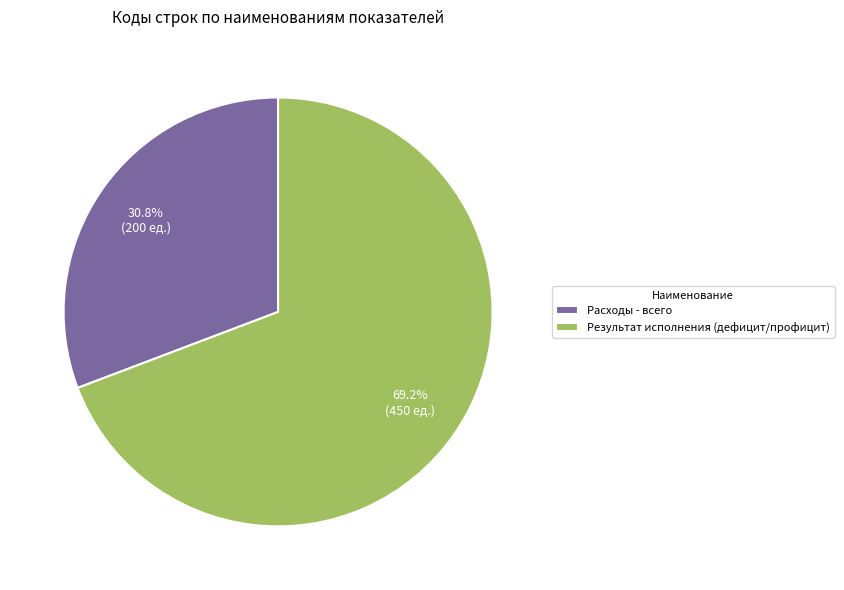

Rank the categories by value from highest to lowest.

Результат исполнения (дефицит/профицит), Расходы - всего